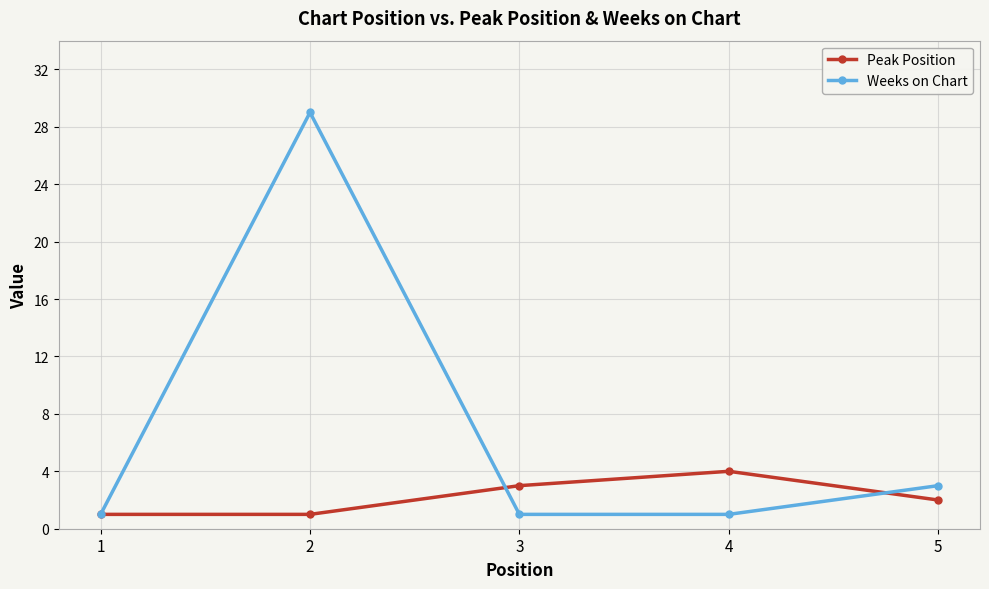

True or false: Weeks on Chart and Peak Position cross at least once.

True